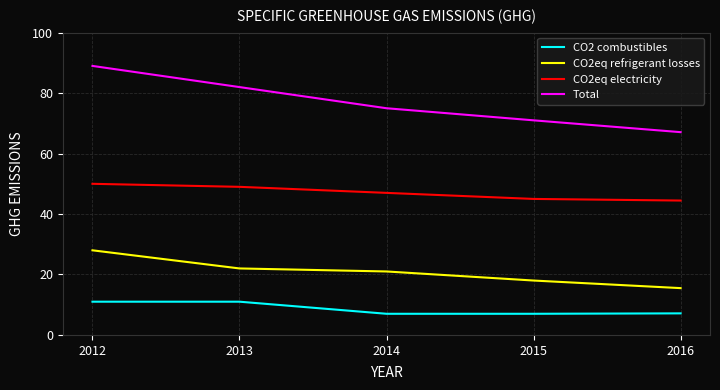

What is the spread (max minus min) of values at 2012?

78.0